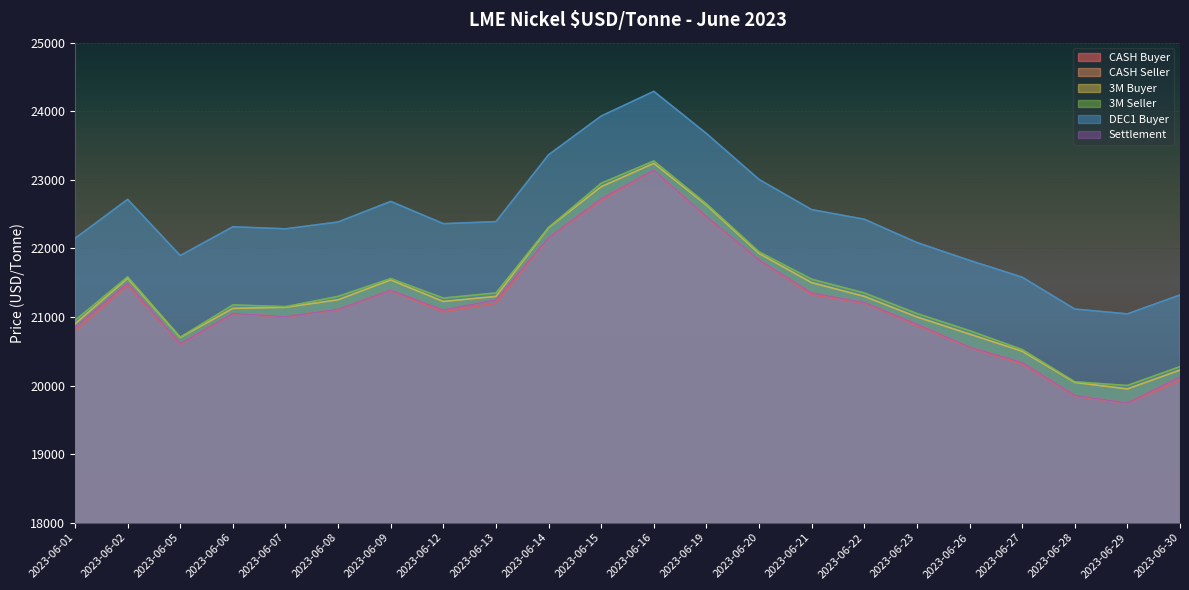

Is the value of 3M Seller at 2023-06-19 greater than the value of CASH Buyer at 2023-06-02?

Yes